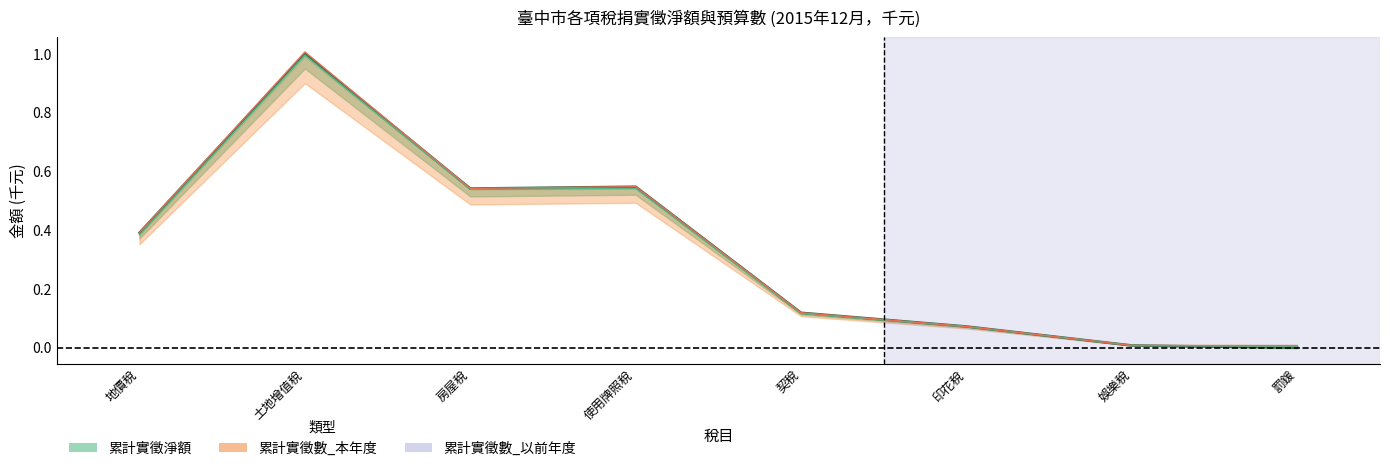

Reading left to right, extract all data points from this chart.

累計實徵數_本年度: 地價稅=0.4	土地增值稅=1.0	房屋稅=0.5	使用牌照稅=0.5	契稅=0.1	印花稅=0.1	娛樂稅=0.0	罰鍰=0.0
累計實徵淨額: 地價稅=0.4	土地增值稅=1.0	房屋稅=0.5	使用牌照稅=0.5	契稅=0.1	印花稅=0.1	娛樂稅=0.0	罰鍰=0.0